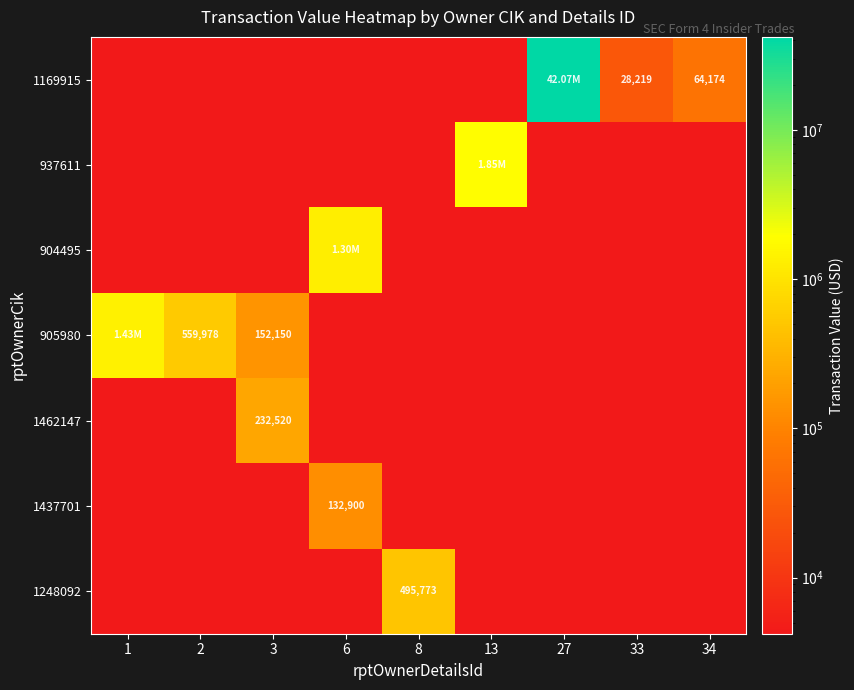

The value of 937611 at 33 is 0.1. True or false?

True